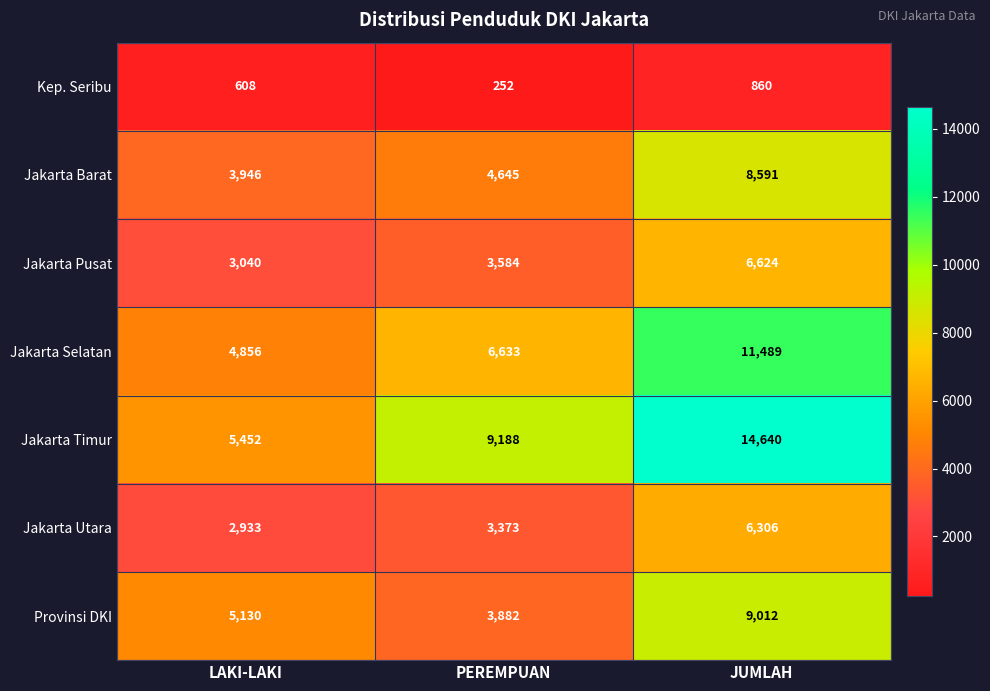

What is the sum of all Jakarta Selatan values?

22978